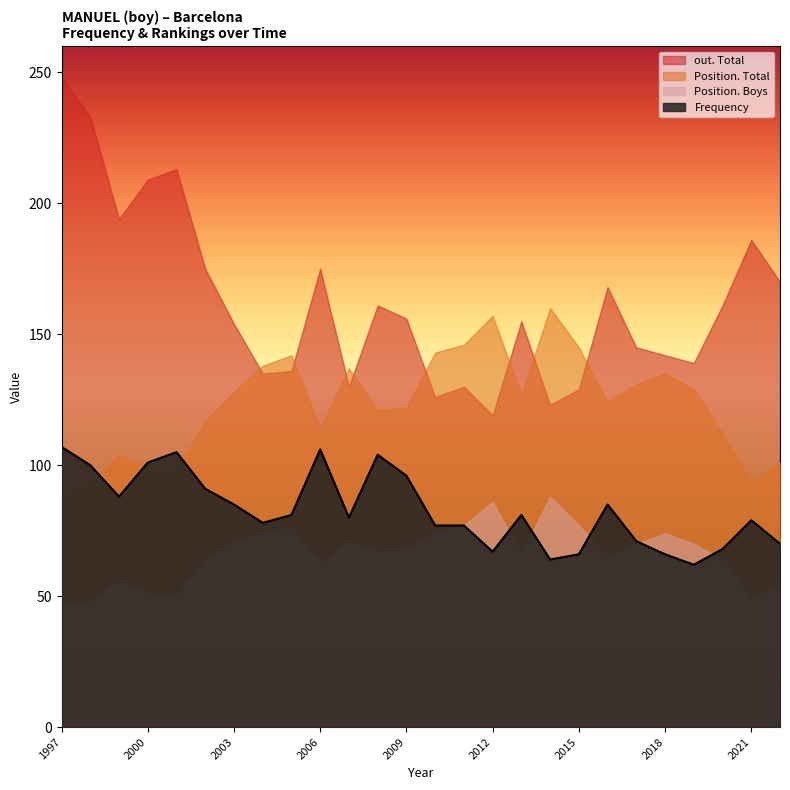

What is the sum of the Position. Total values at 2013 and 2019?

256